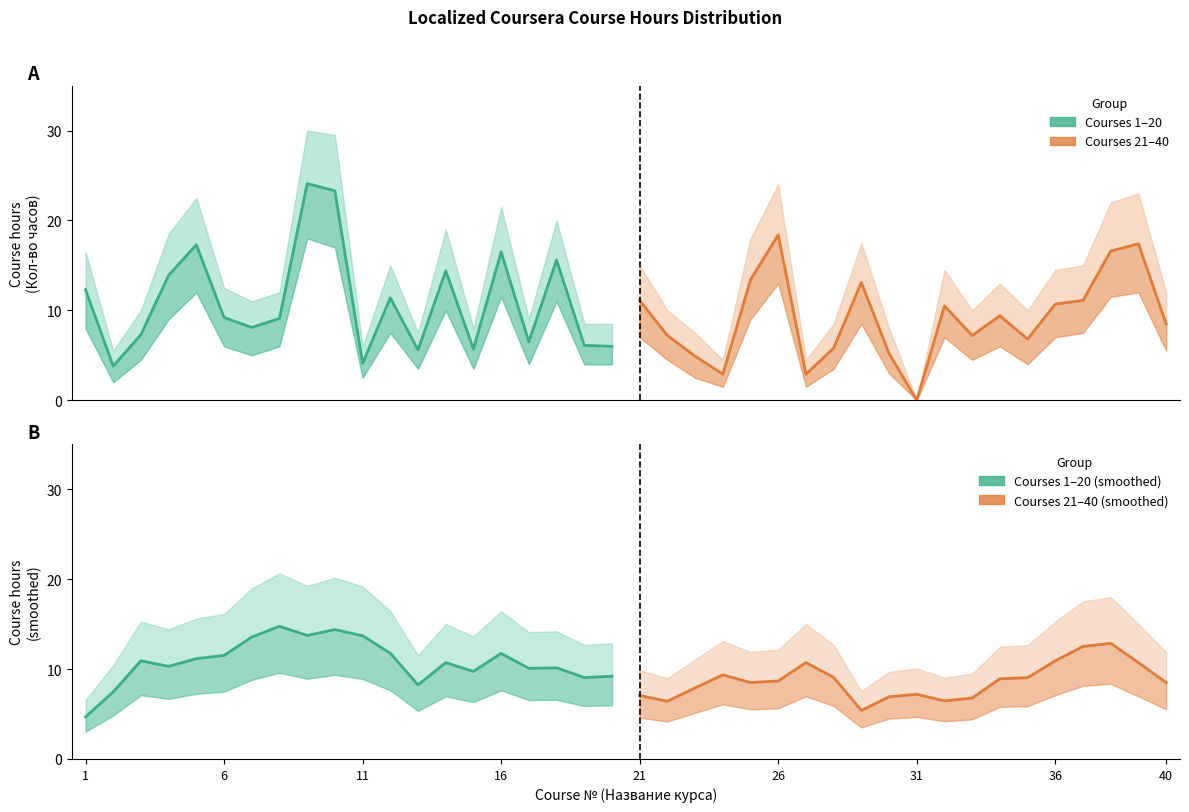

How many data points does each series have?

20